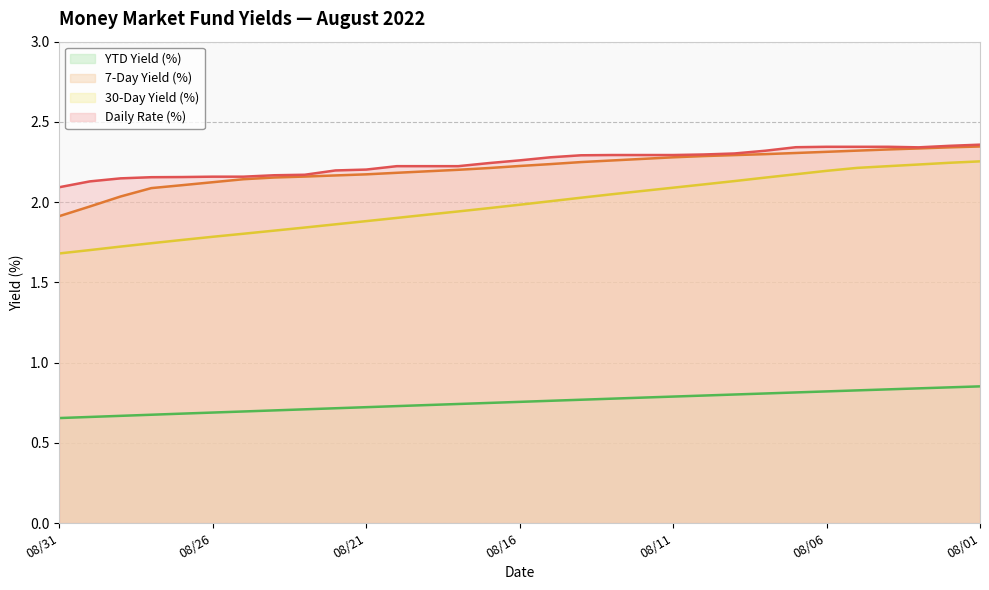

What is the average value of the YTD Yield (%) series?

0.8